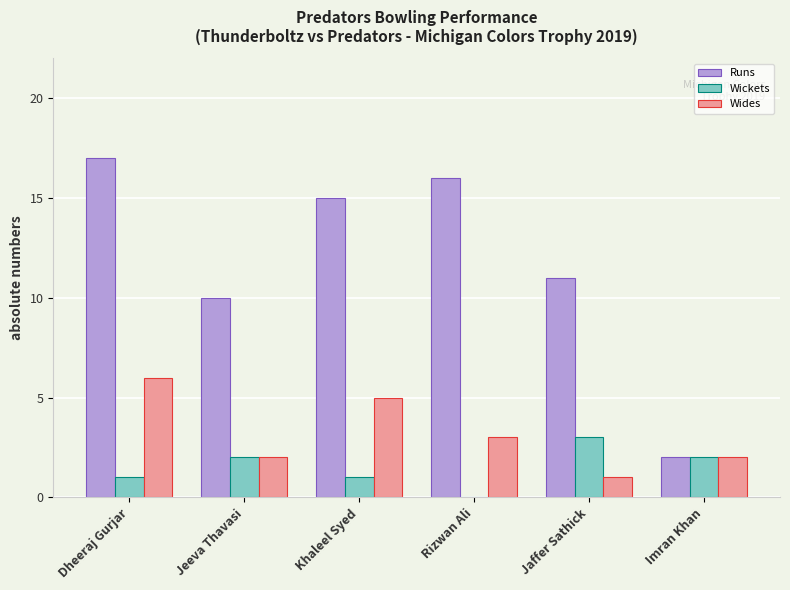

Which series changed the most between Dheeraj Gurjar and Rizwan Ali?

Wides